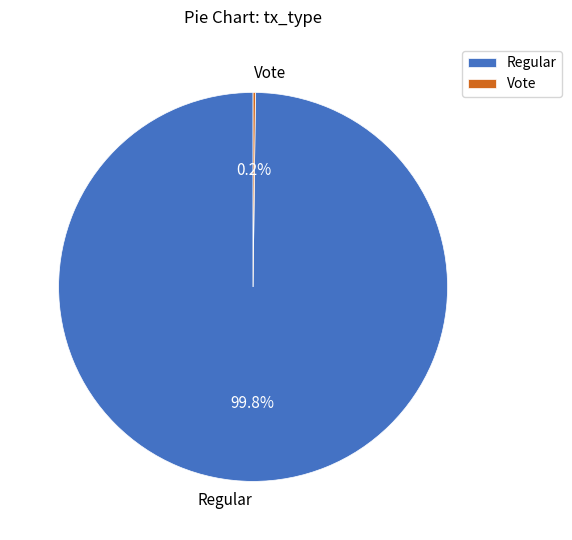

Which category has the biggest portion of the pie?

Regular